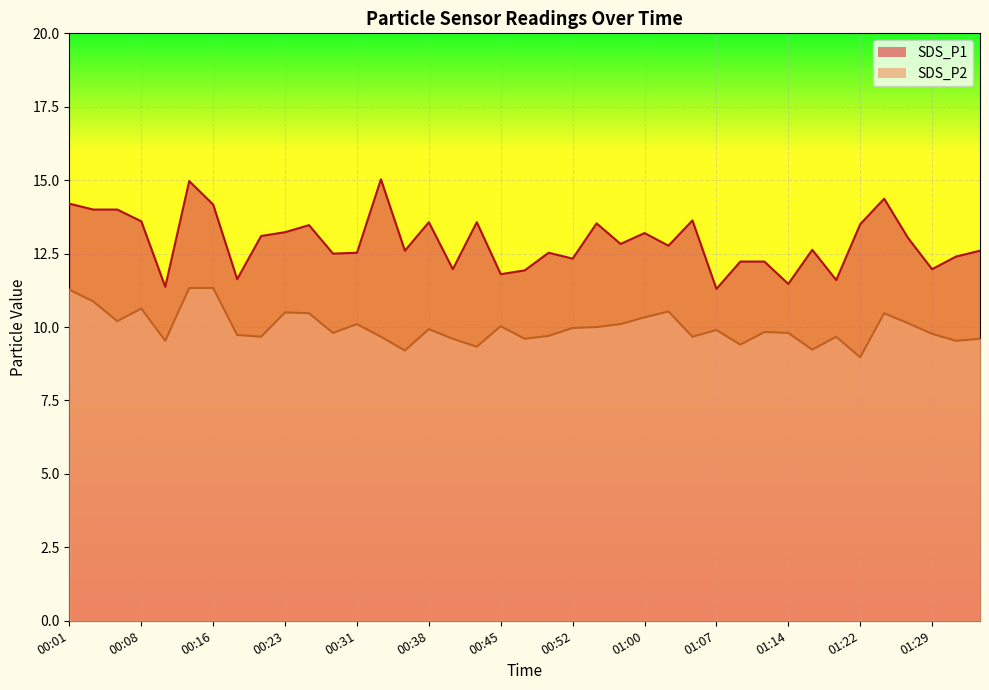

What is the label of the 22nd point from the right?

00:43